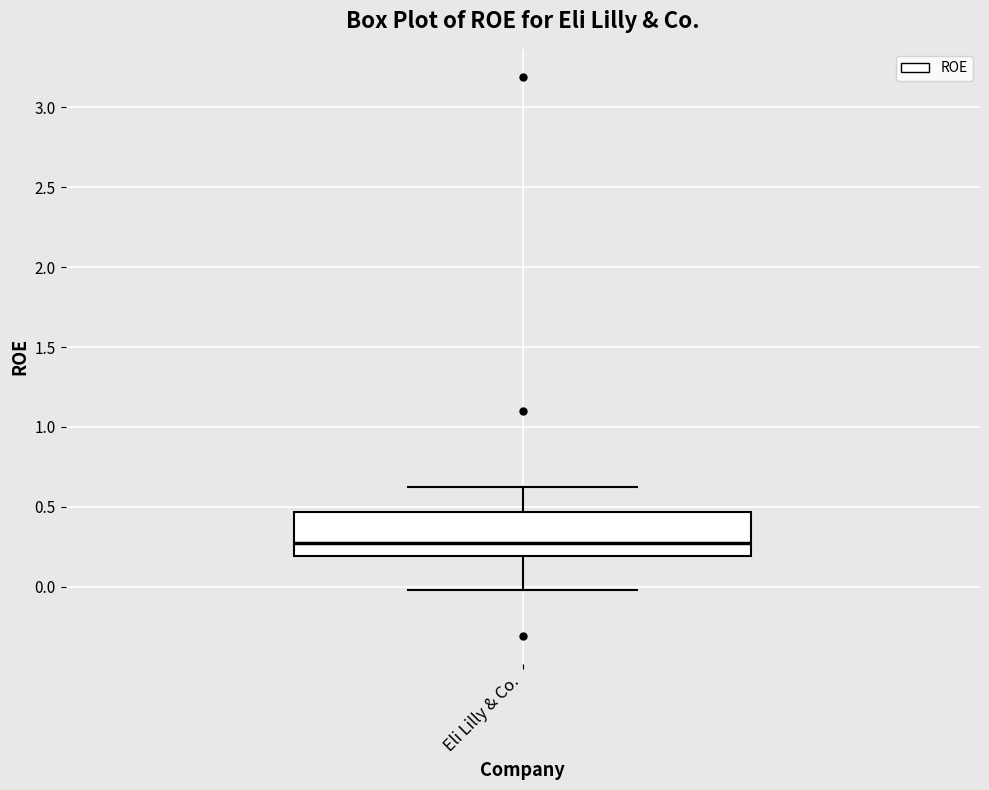

Transcribe this box plot: give where the median line is, the range the box spans, and where the two whiskers end, as read against the y-axis. The values are not printed on the chart, so give them approximately, as read against the axis.

median 0.30, box 0.20 to 0.45, whiskers 0.00 to 0.60